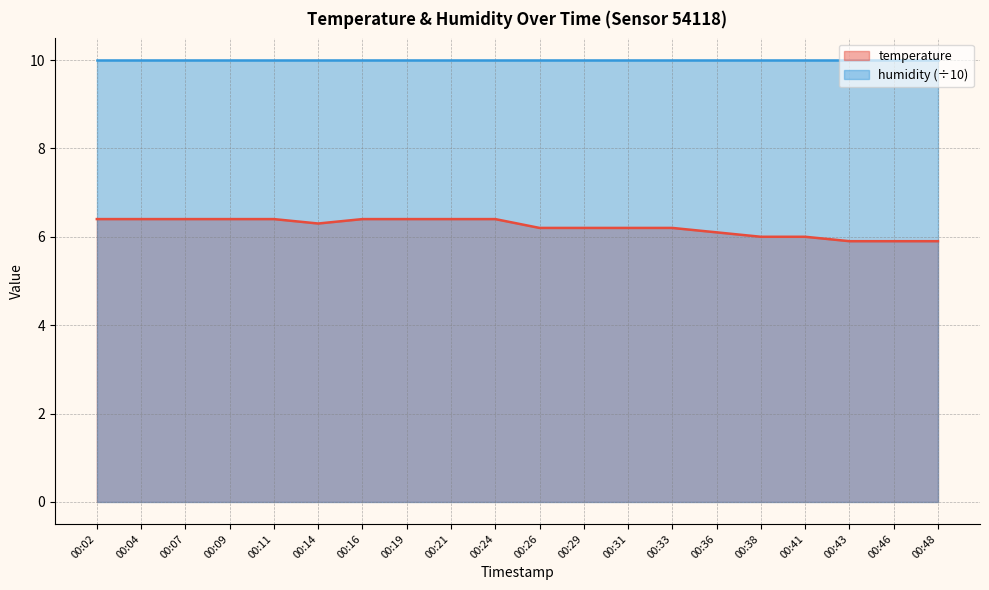

How many interior local valleys (lower than both neighbors) does the data have?

1